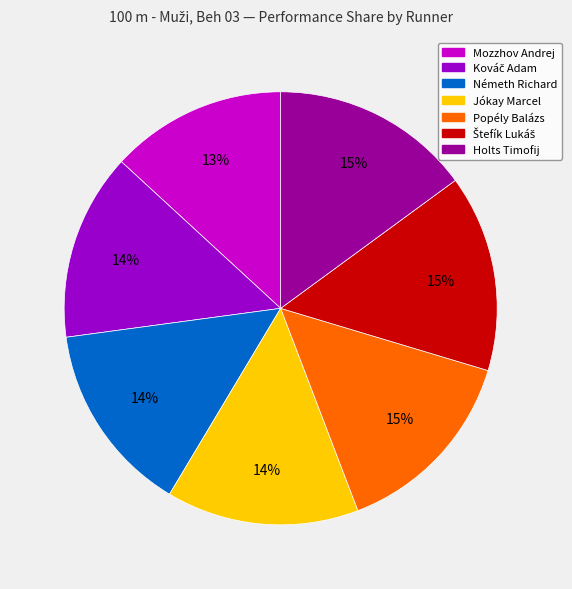

What is the smallest slice in the pie chart?

Mozzhov Andrej